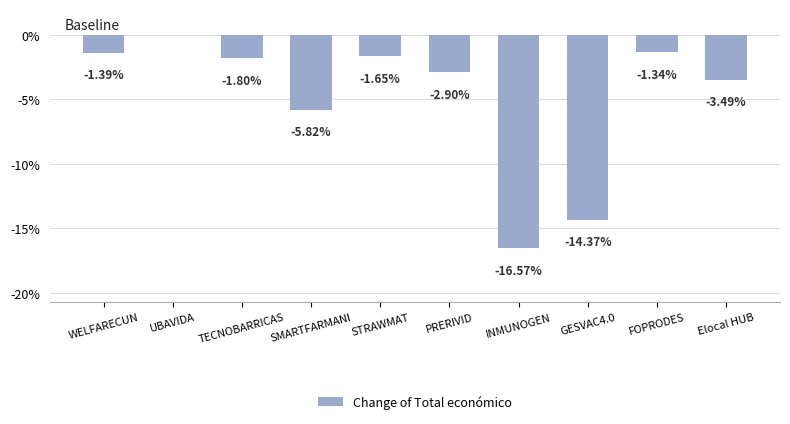

What is the change in value from UBAVIDA to Elocal HUB?

-3.5